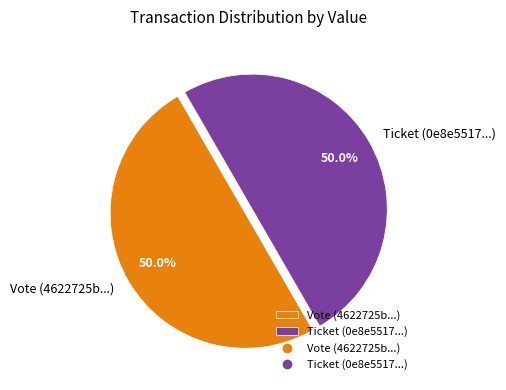

What is the ratio of the value at Vote (4622725b...) to the value at Ticket (0e8e5517...)?

1.0